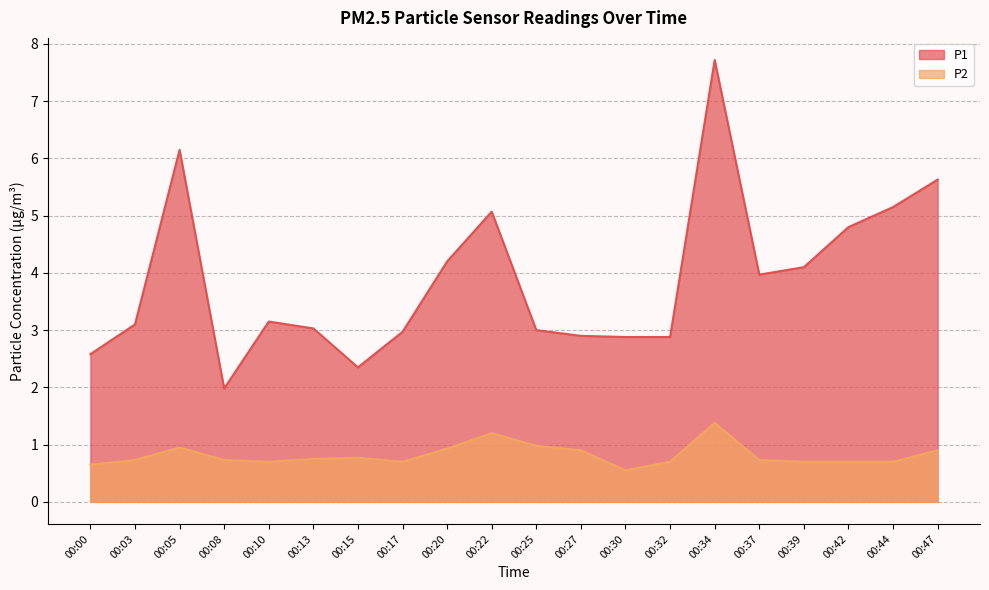

At which label is P2 closest to 0?

00:30